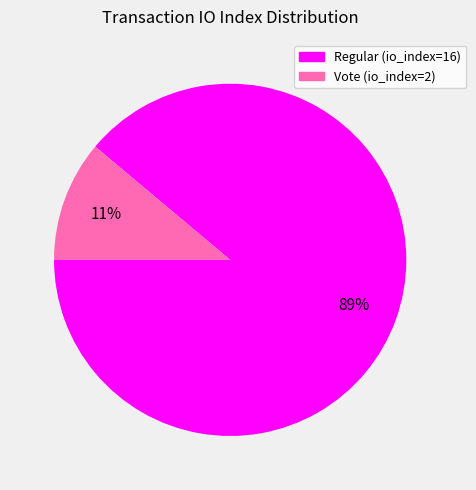

Is it true that Regular (io_index=16) is 89% of the pie?

True